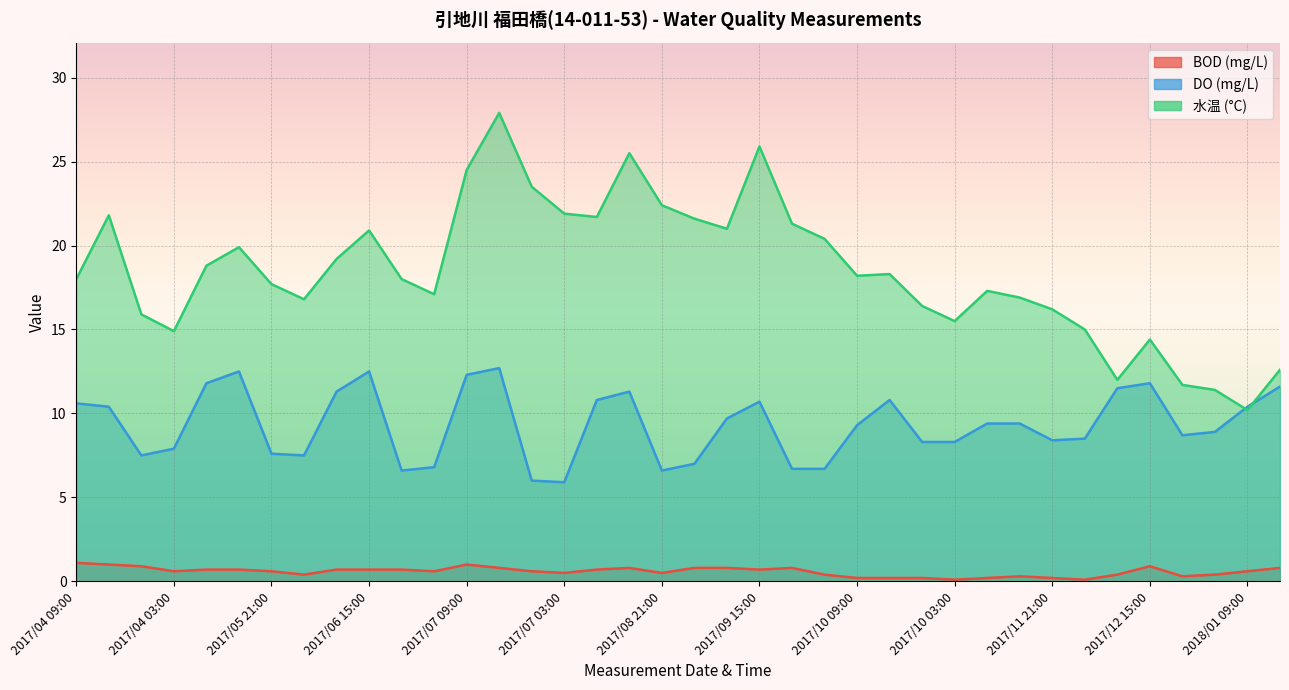

The value of DO (mg/L) at 2017/06 15:00 is 12.5. True or false?

True